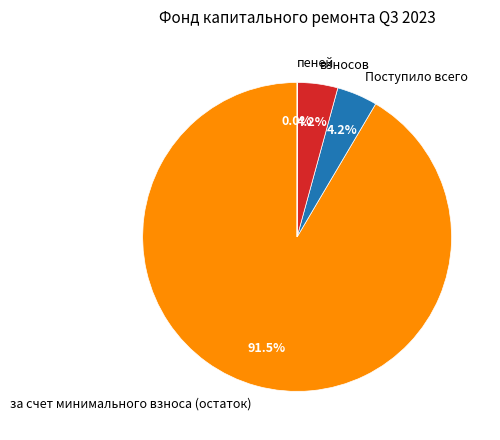

Which category has the biggest portion of the pie?

за счет минимального взноса (остаток)